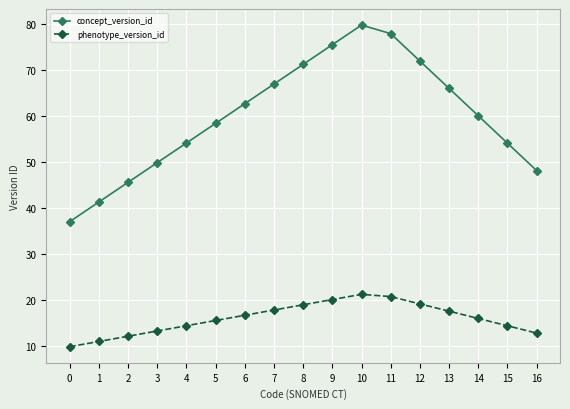

The concept_version_id series shows 31.3 at 2. True or false?

False